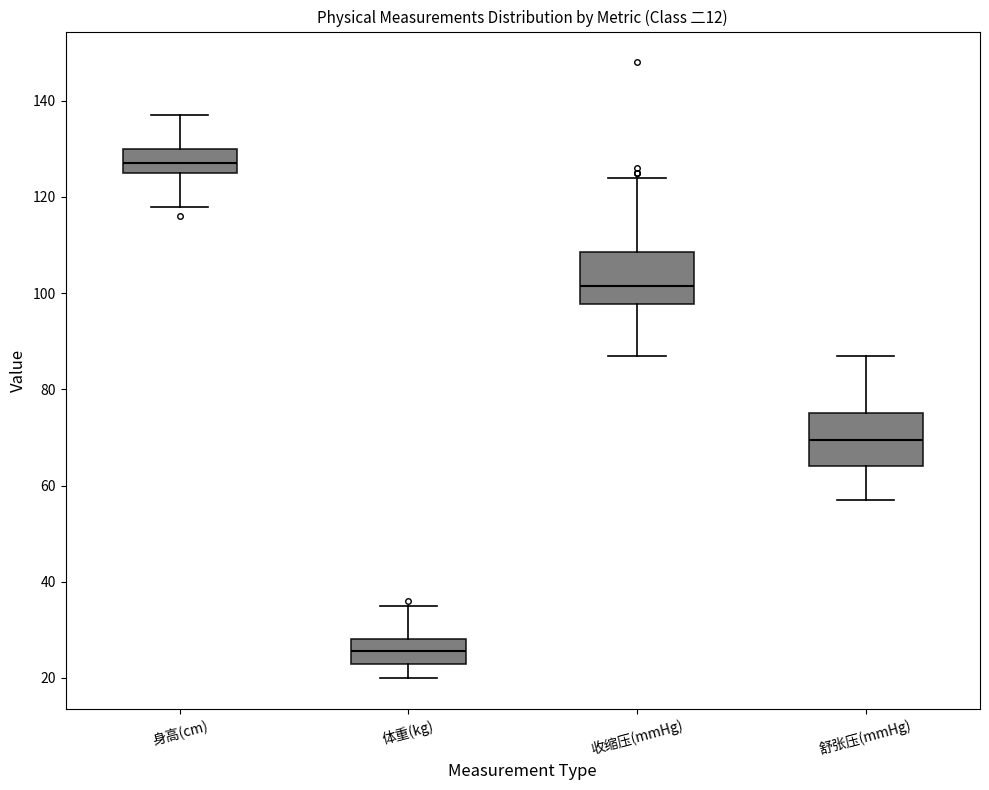

Reading left to right, read every box against the y-axis: the position of its median line, the range the box covers, and the ends of its whiskers. The values are not printed on the chart, so give them approximately, as read against the axis.

身高(cm): median 128, box 126 to 130, whiskers 118 to 138
体重(kg): median 26, box 24 to 28, whiskers 20 to 36
收缩压(mmHg): median 102, box 98 to 108, whiskers 88 to 124
舒张压(mmHg): median 70, box 64 to 76, whiskers 58 to 88